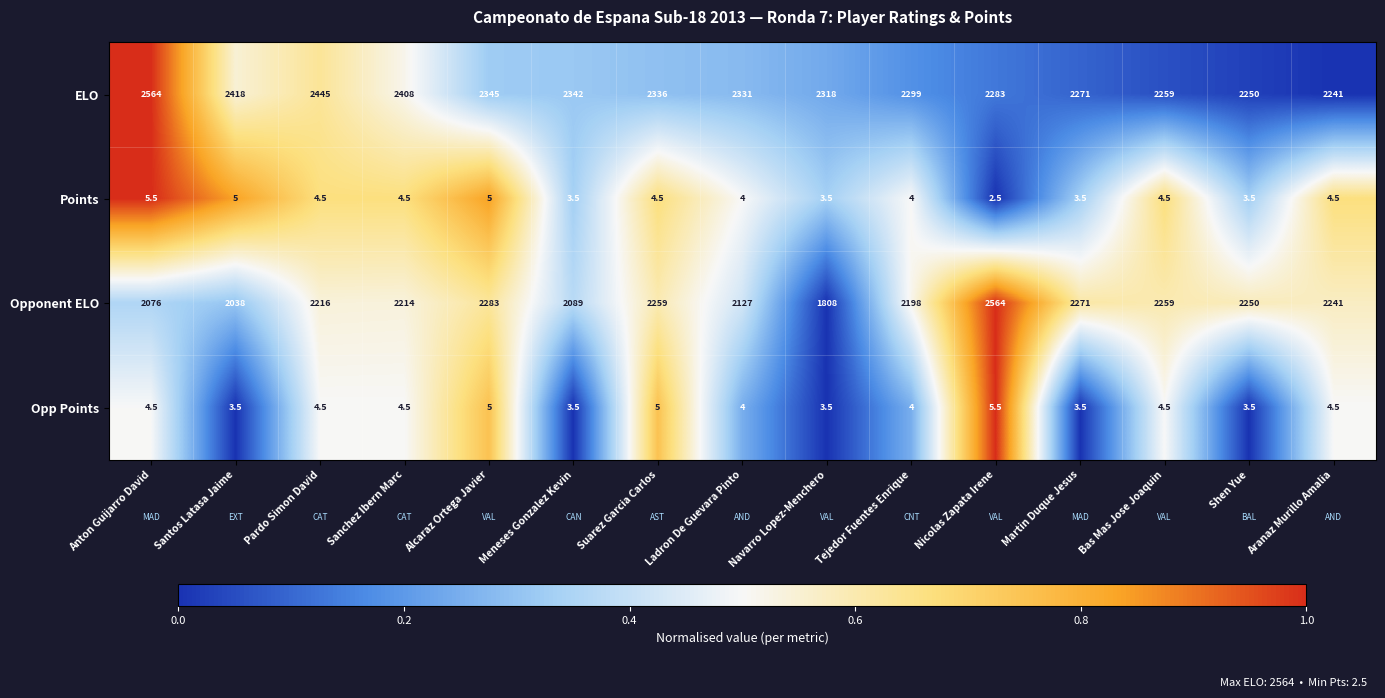

Which series has the widest spread of values?

Opponent ELO